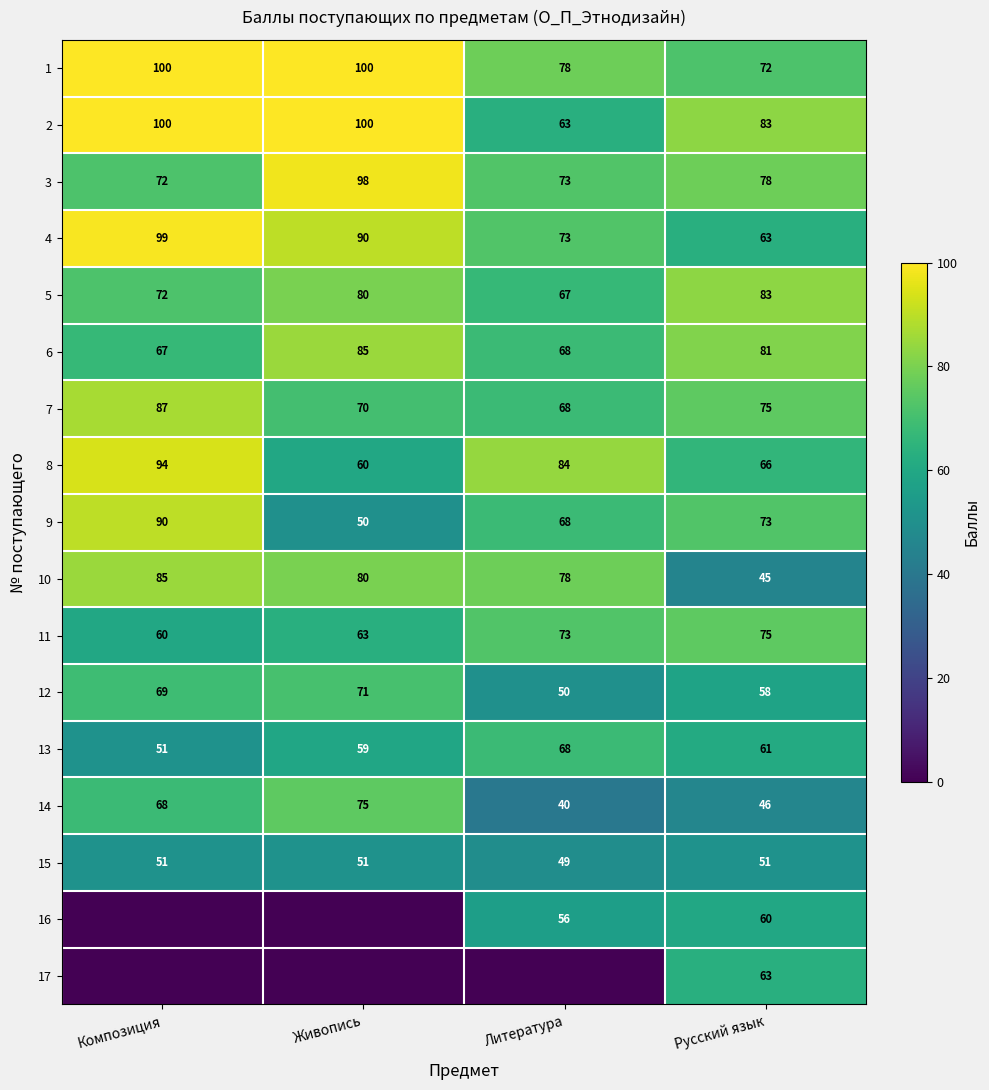

Between Русский язык and Живопись, which is larger?

Живопись